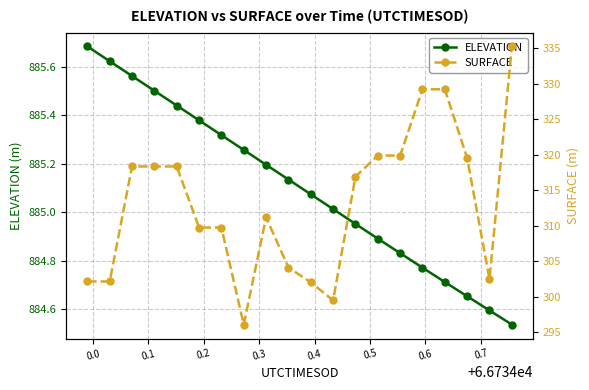

Reading right to left, list all the values displayed in this chart.

ELEVATION: 884.5	884.6	884.7	884.7	884.8	884.8	884.9	885.0	885.0	885.1	885.1	885.2	885.3	885.3	885.4	885.4	885.5	885.6	885.6	885.7
SURFACE: 335.2	302.5	319.5	329.2	329.2	319.9	319.9	316.9	299.5	302.1	304.1	311.2	296.1	309.8	309.8	318.4	318.4	318.4	302.2	302.2